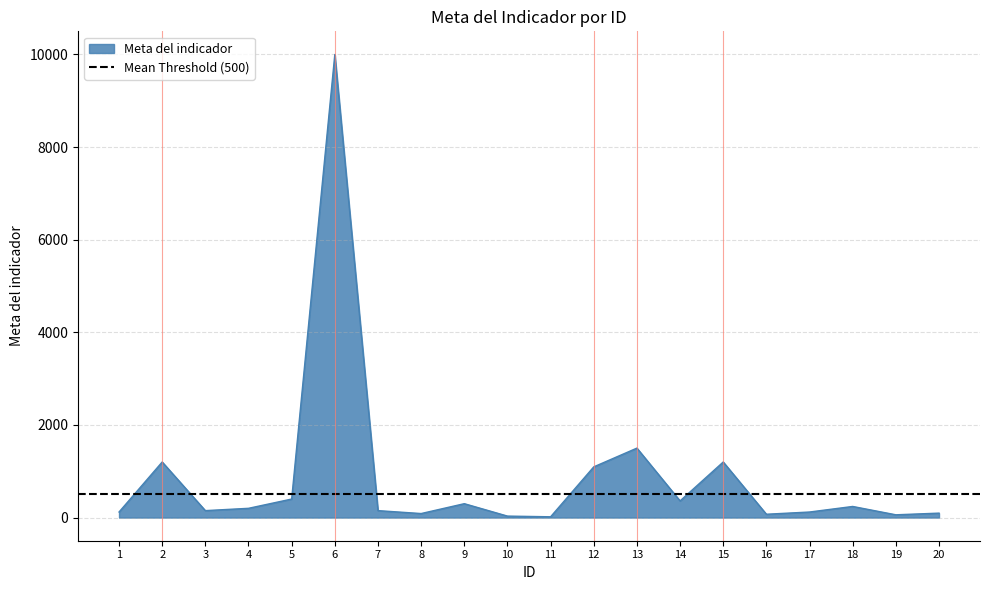

Read the value at 16, to the nearest 10.

70